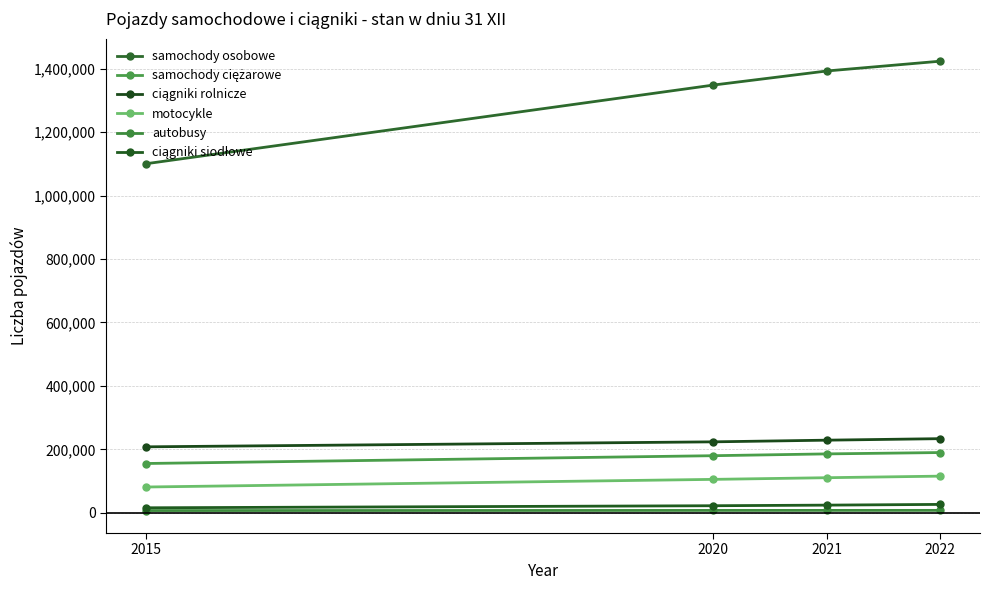

What is the difference between the second highest and second lowest values in the samochody osobowe series?

44441